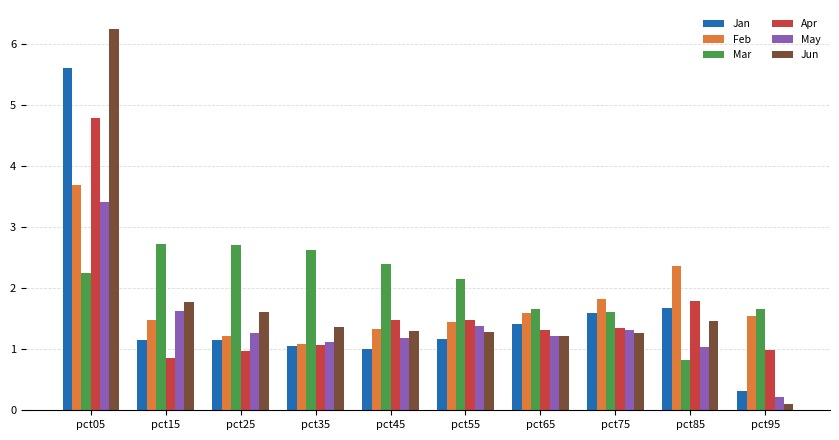

At which label does Apr first exceed 1?

pct05